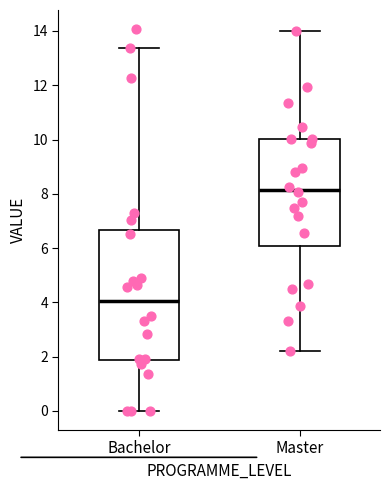

Reading left to right, read every box against the y-axis: the position of its median line, the range the box covers, and the ends of its whiskers. The values are not printed on the chart, so give them approximately, as read against the axis.

Bachelor: median 4.0, box 1.8 to 6.6, whiskers 0.0 to 13.4
Master: median 8.2, box 6.0 to 10.0, whiskers 2.2 to 14.0